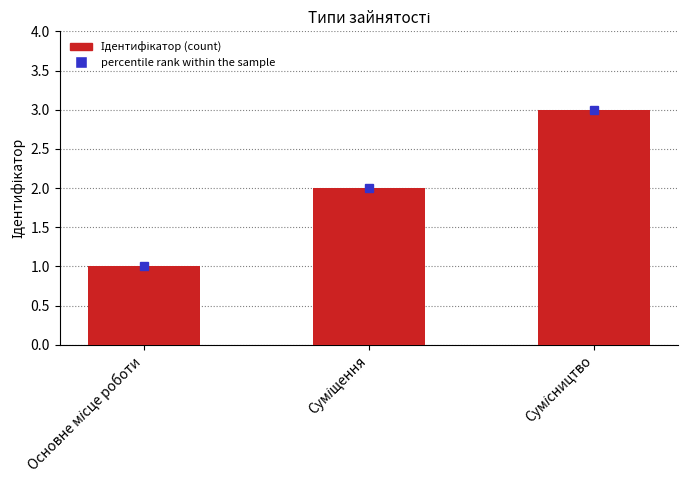

Does the chart contain any negative values?

No